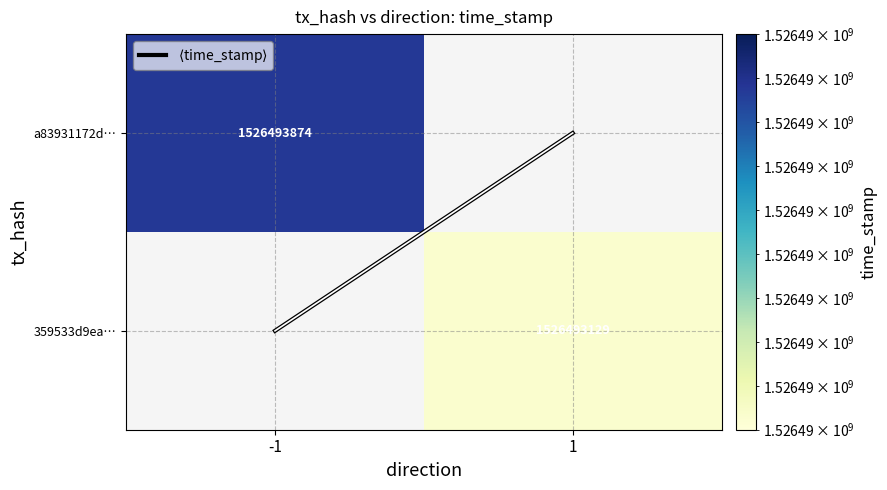

At which label does a83931172d… reach its peak?

-1